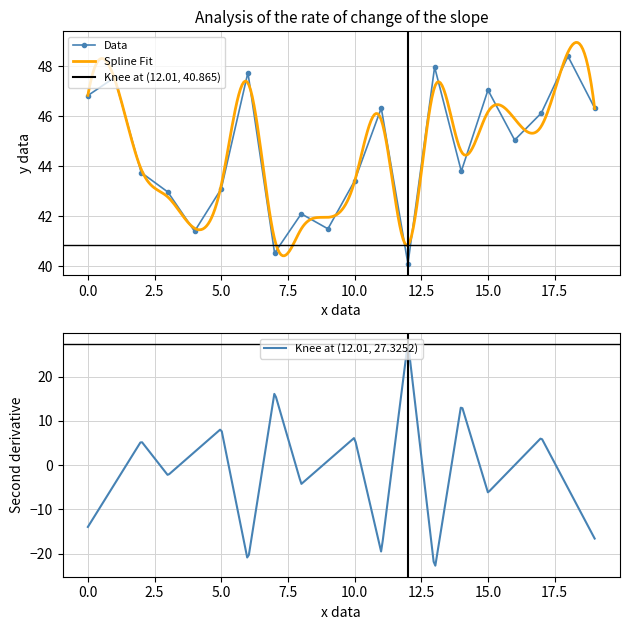

What is the maximum value shown in the chart?

48.4